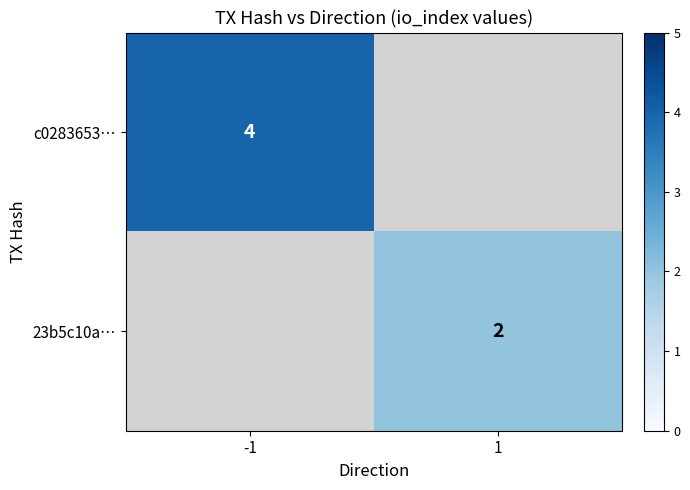

The value of c0283653… at -1 is 4. True or false?

True